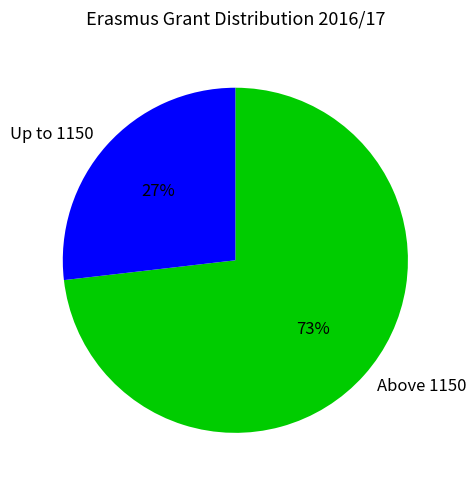

Does any single category account for the majority?

Yes